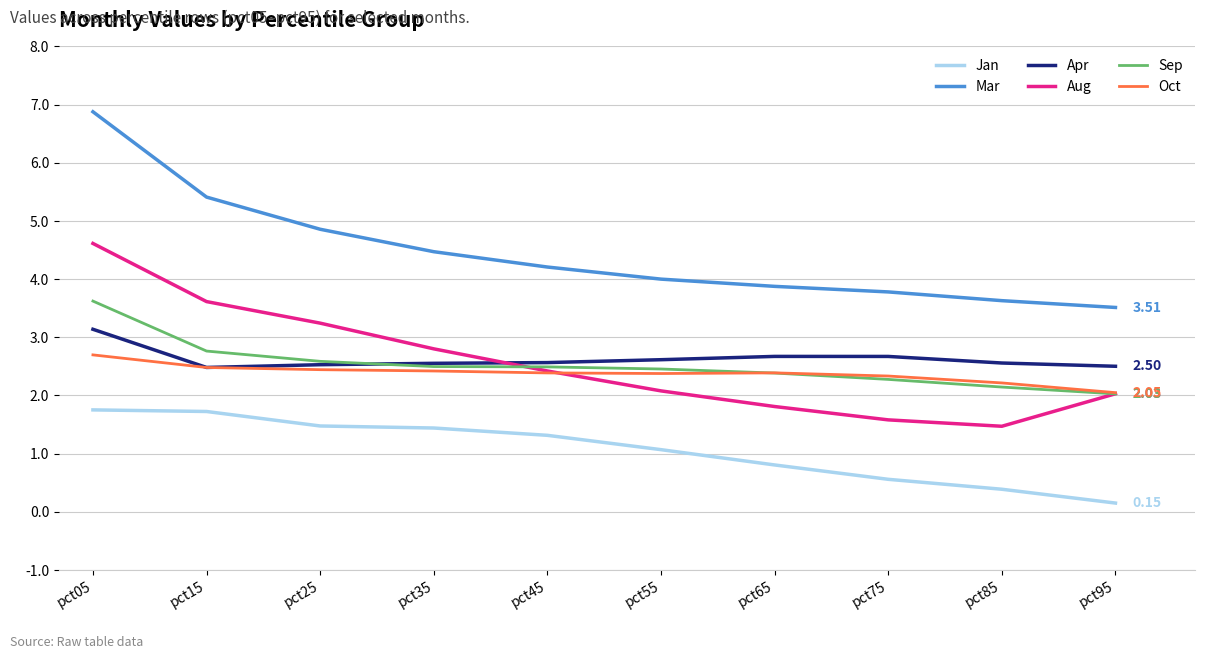

Is this an area chart (filled region under the line)?

No